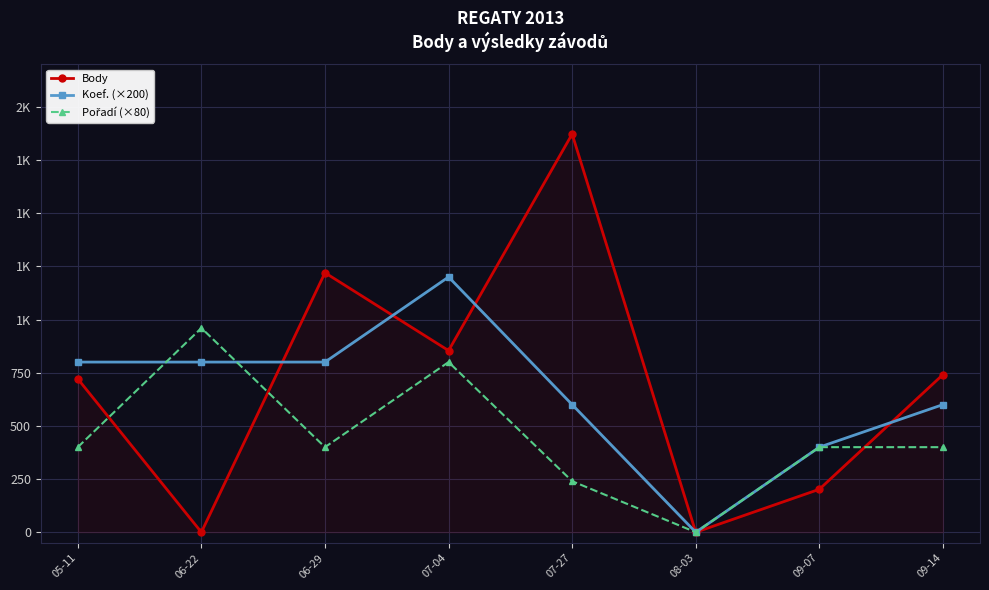

What position from the left is 08-03?

6